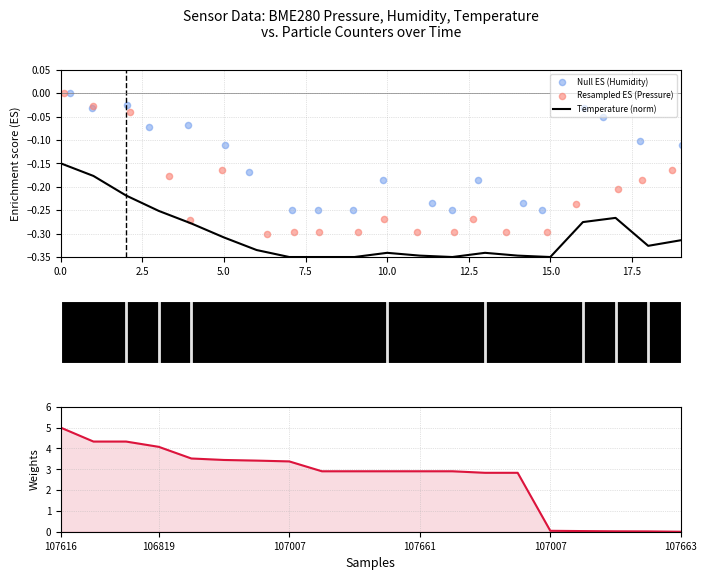

The Temperature (norm) series shows -0.2 at 0.0. True or false?

False